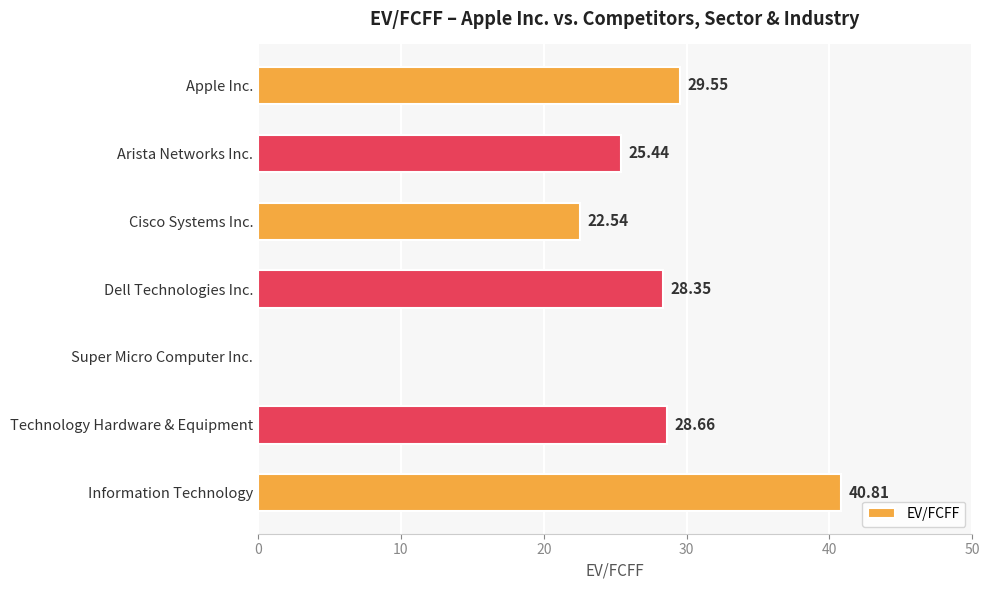

At which label is the value closest to 20?

Cisco Systems Inc.